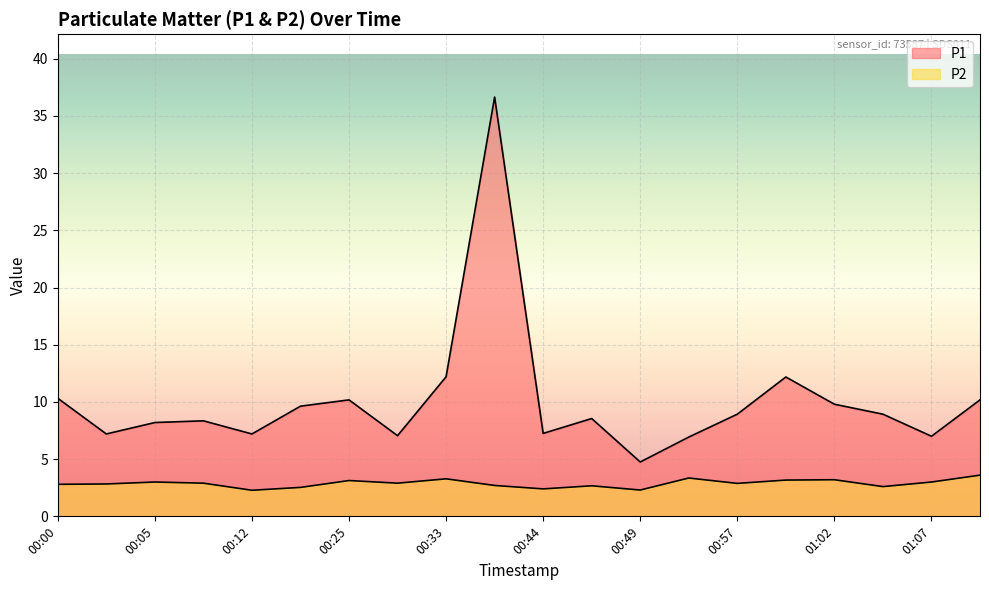

What is the label of the 14th point from the left?

00:54